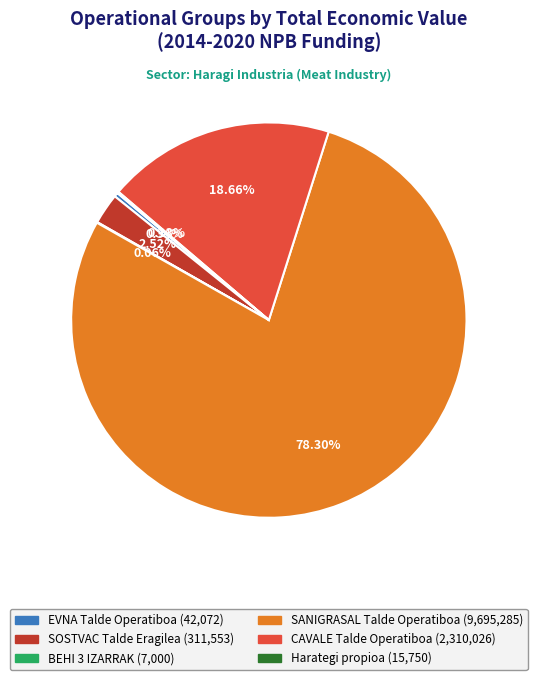

Which slice represents more than half of the pie?

SANIGRASAL Talde Operatiboa